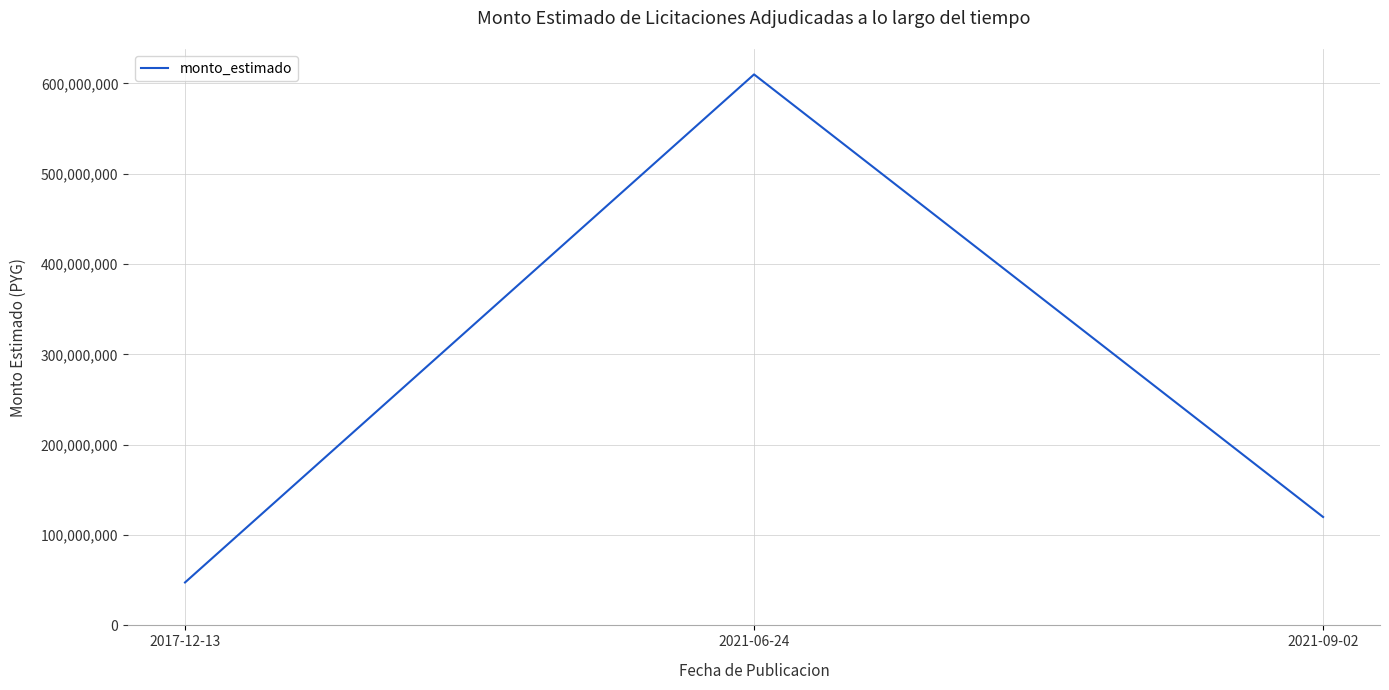

What is the difference between the maximum and second lowest values?

490000000